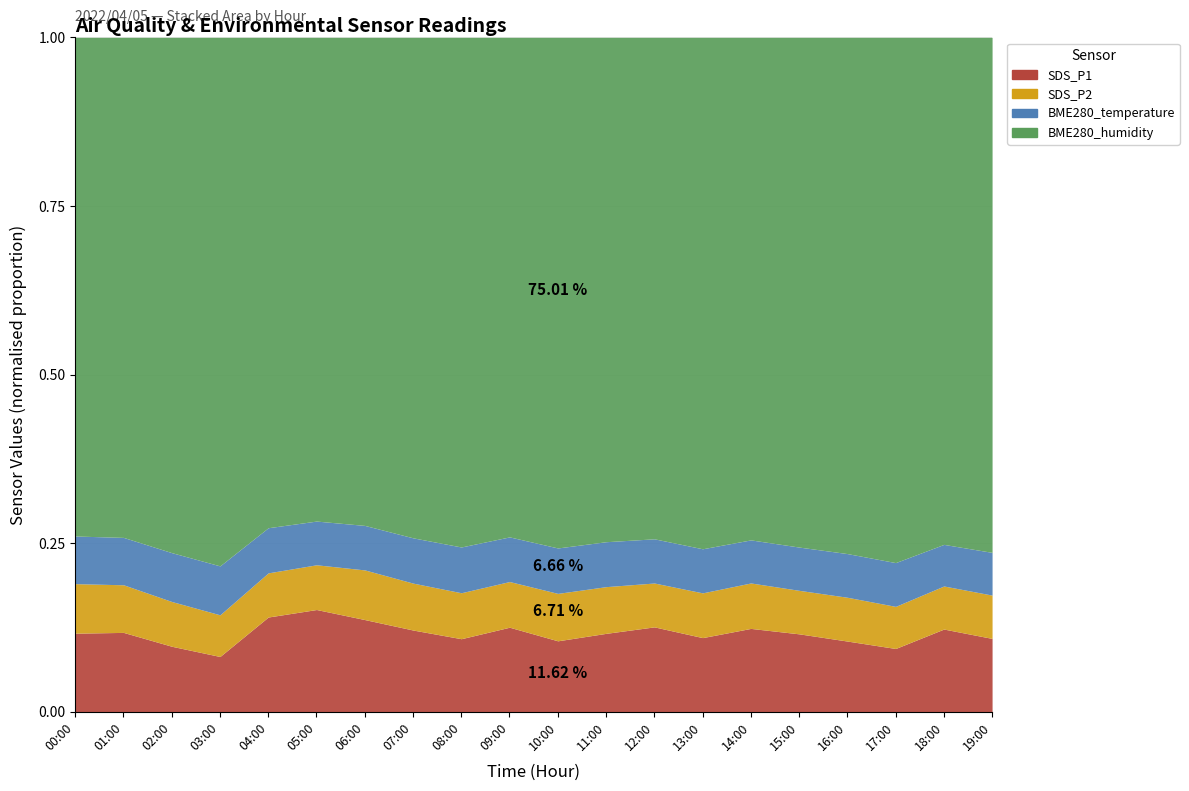

Which series changed the most between 06:00 and 10:00?

SDS_P1